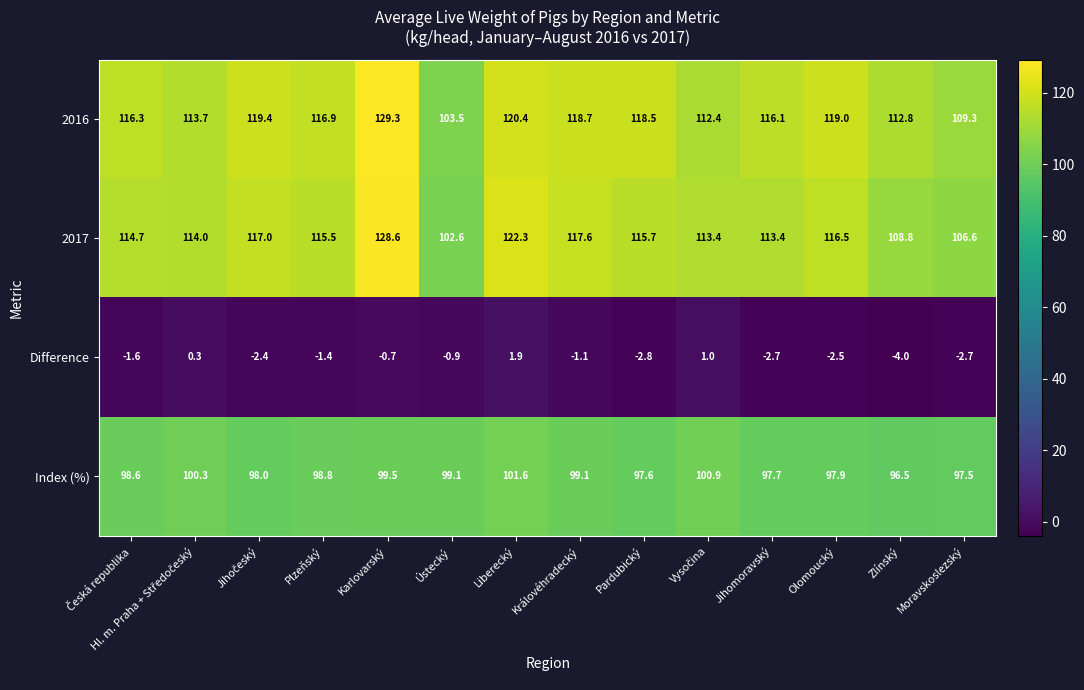

Which series has the widest spread of values?

2017